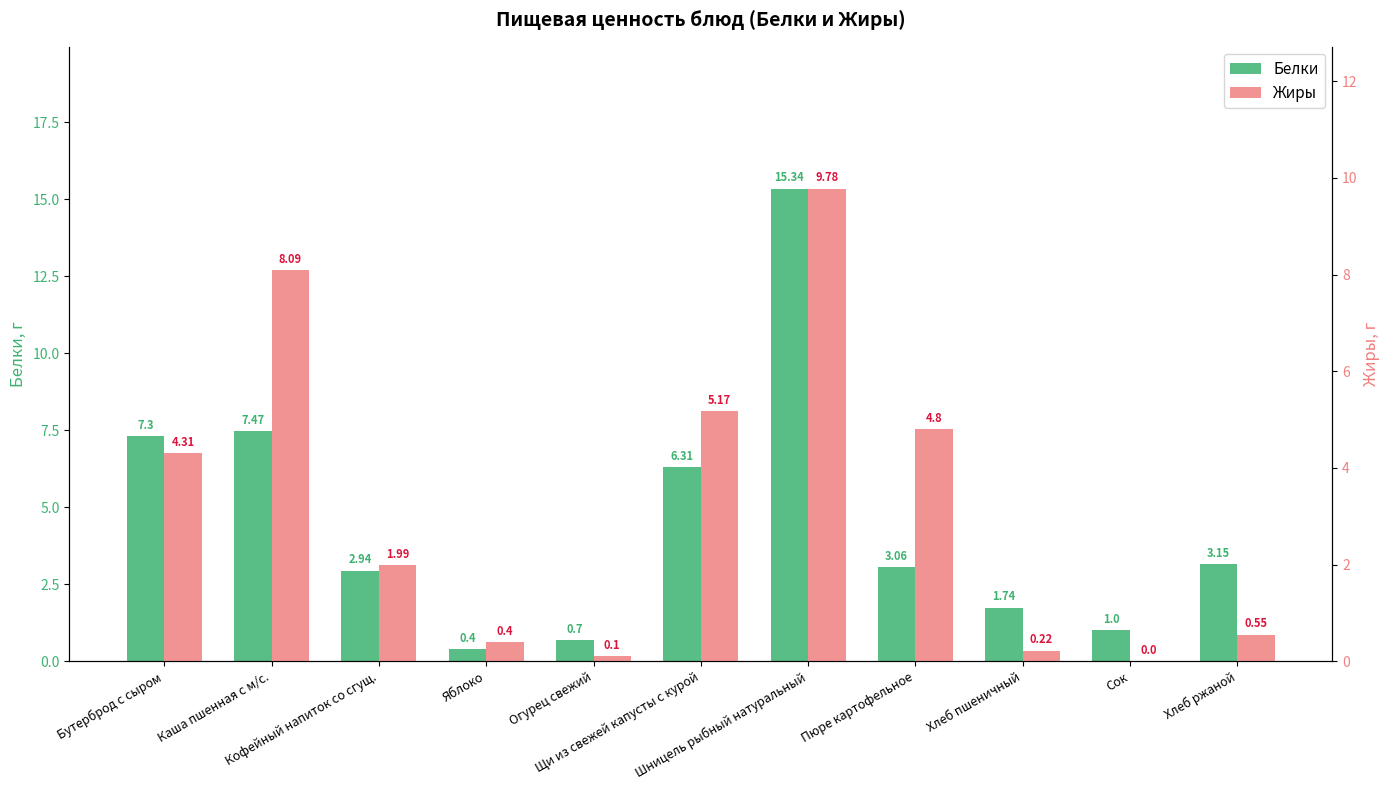

How many values in the Жиры series are below 1?

5